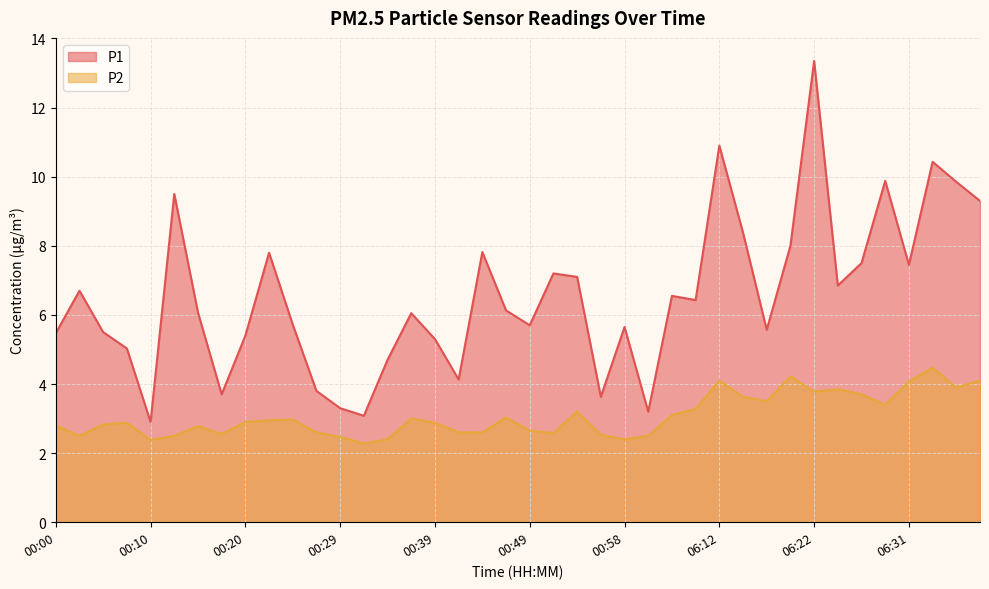

Reading right to left, extract all data points from this chart.

P1: 06:39=9.3	06:36=9.8	06:34=10.4	06:31=7.5	06:29=9.9	06:27=7.5	06:24=6.8	06:22=13.3	06:19=8.0	06:17=5.6	06:14=8.4	06:12=10.9	01:06=6.4	01:03=6.5	01:01=3.2	00:58=5.7	00:56=3.6	00:53=7.1	00:51=7.2	00:49=5.7	00:46=6.1	00:44=7.8	00:41=4.1	00:39=5.3	00:36=6.0	00:34=4.7	00:32=3.1	00:29=3.3	00:27=3.8	00:24=5.7	00:22=7.8	00:20=5.4	00:17=3.7	00:15=6.1	00:12=9.5	00:10=2.9	00:07=5.0	00:05=5.5	00:02=6.7	00:00=5.5
P2: 06:39=4.1	06:36=3.9	06:34=4.5	06:31=4.1	06:29=3.4	06:27=3.7	06:24=3.9	06:22=3.8	06:19=4.2	06:17=3.5	06:14=3.6	06:12=4.1	01:06=3.3	01:03=3.1	01:01=2.5	00:58=2.4	00:56=2.5	00:53=3.2	00:51=2.6	00:49=2.6	00:46=3.0	00:44=2.6	00:41=2.6	00:39=2.9	00:36=3.0	00:34=2.4	00:32=2.3	00:29=2.5	00:27=2.6	00:24=3.0	00:22=3.0	00:20=2.9	00:17=2.5	00:15=2.8	00:12=2.5	00:10=2.4	00:07=2.9	00:05=2.8	00:02=2.5	00:00=2.8